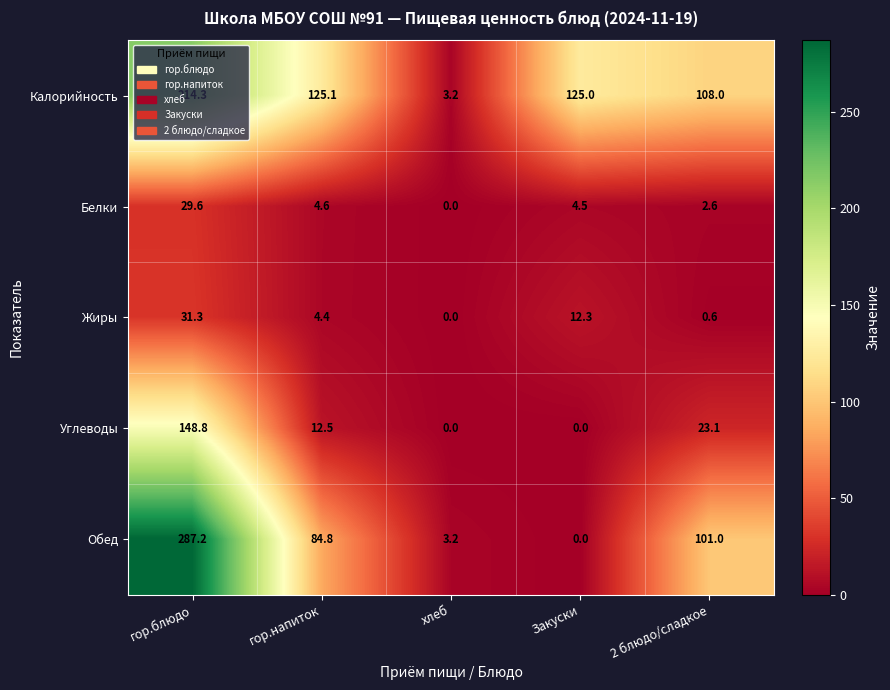

What is the maximum value shown in the chart?

287.2